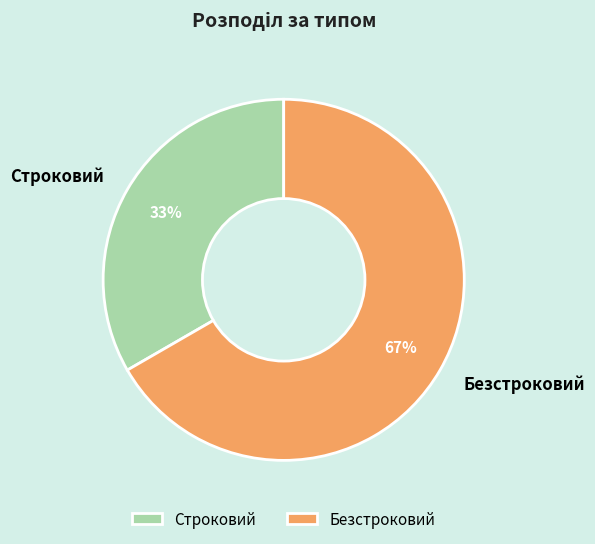

What is the largest slice in the pie chart?

Безстроковий